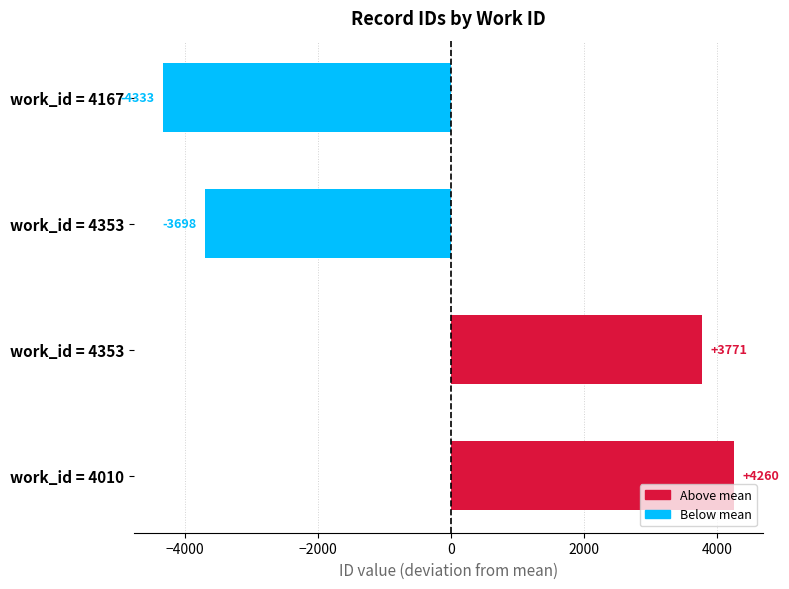

How many bars are there in total?

4